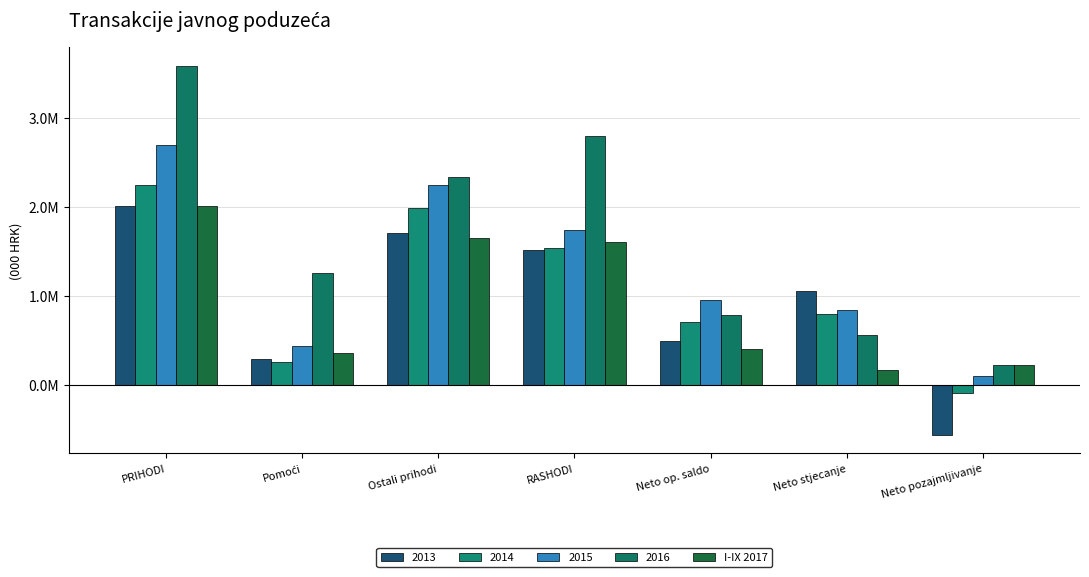

Does the chart contain stacked bars?

No